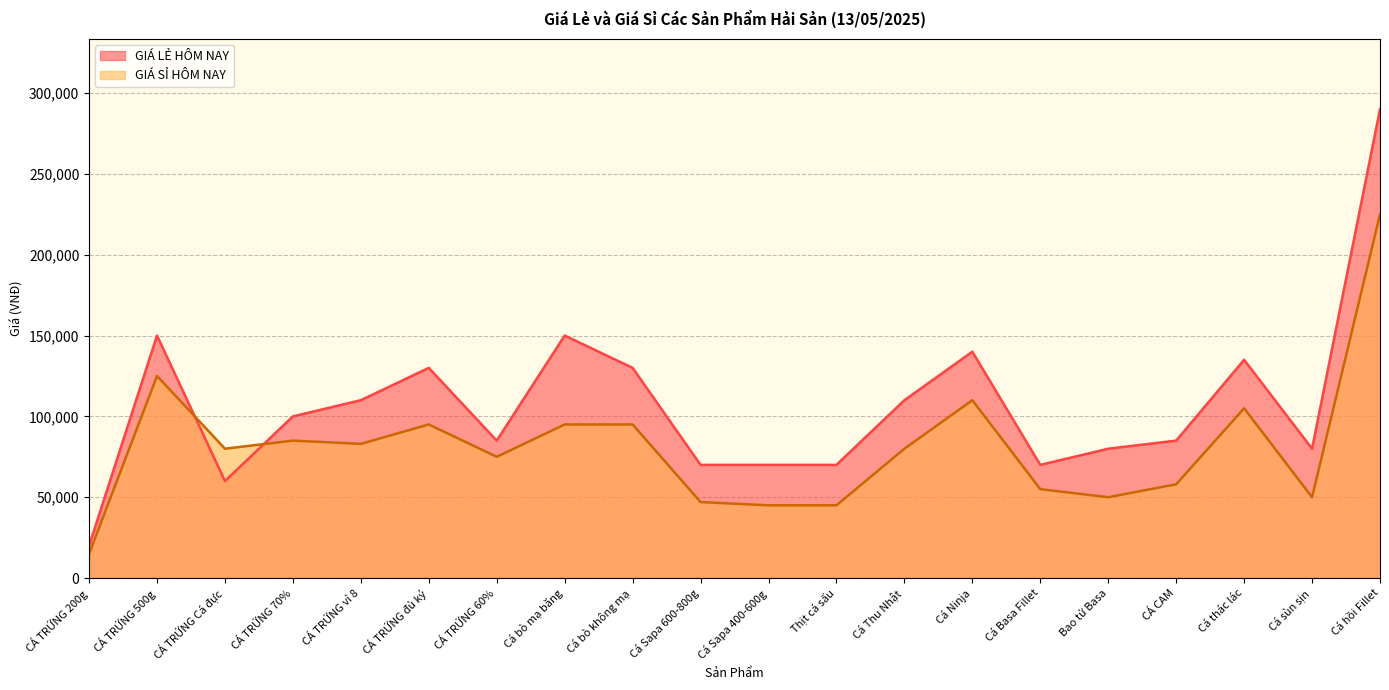

Reading left to right, what are all the values shown in this chart?

GIÁ LẺ HÔM NAY: 20000	150000	60000	100000	110000	130000	85000	150000	130000	70000	70000	70000	110000	140000	70000	80000	85000	135000	80000	290000
GIÁ SỈ HÔM NAY: 15000	125000	80000	85000	83000	95000	75000	95000	95000	47000	45000	45000	80000	110000	55000	50000	58000	105000	50000	225000